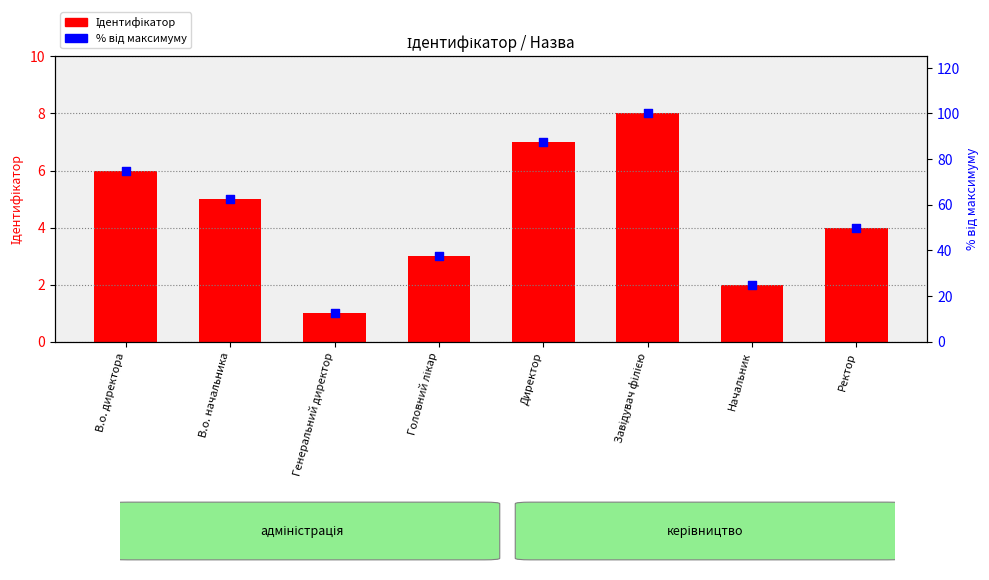

Which series contains the lowest Y value?

Ідентифікатор